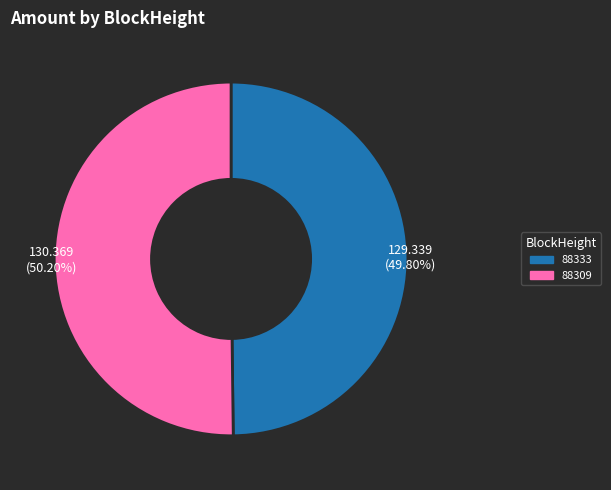

What percentage is the 88333 slice, to the nearest percent?

50%